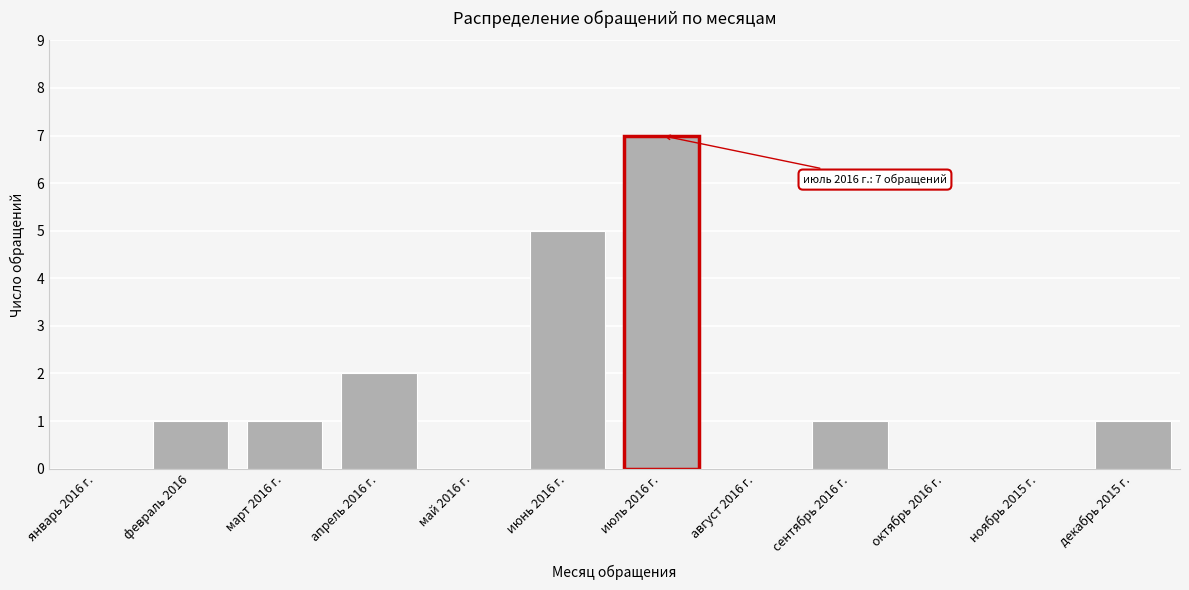

Reading left to right, what are all the values shown in this chart?

январь 2016 г.=0	февраль 2016=1	март 2016 г.=1	апрель 2016 г.=2	май 2016 г.=0	июнь 2016 г.=5	июль 2016 г.=7	август 2016 г.=0	сентябрь 2016 г.=1	октябрь 2016 г.=0	ноябрь 2015 г.=0	декабрь 2015 г.=1